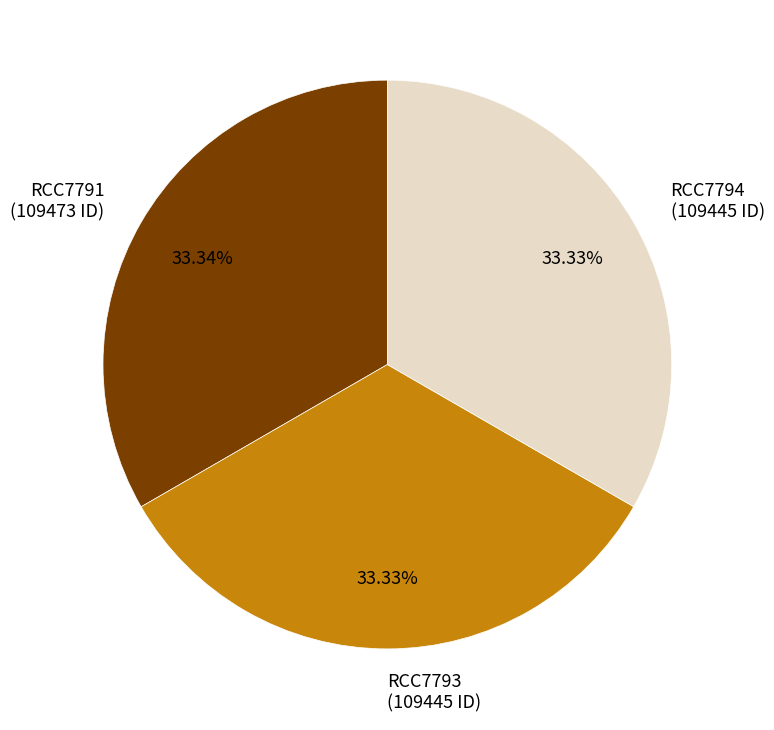

Is it true that RCC7793 is 33% of the pie?

True